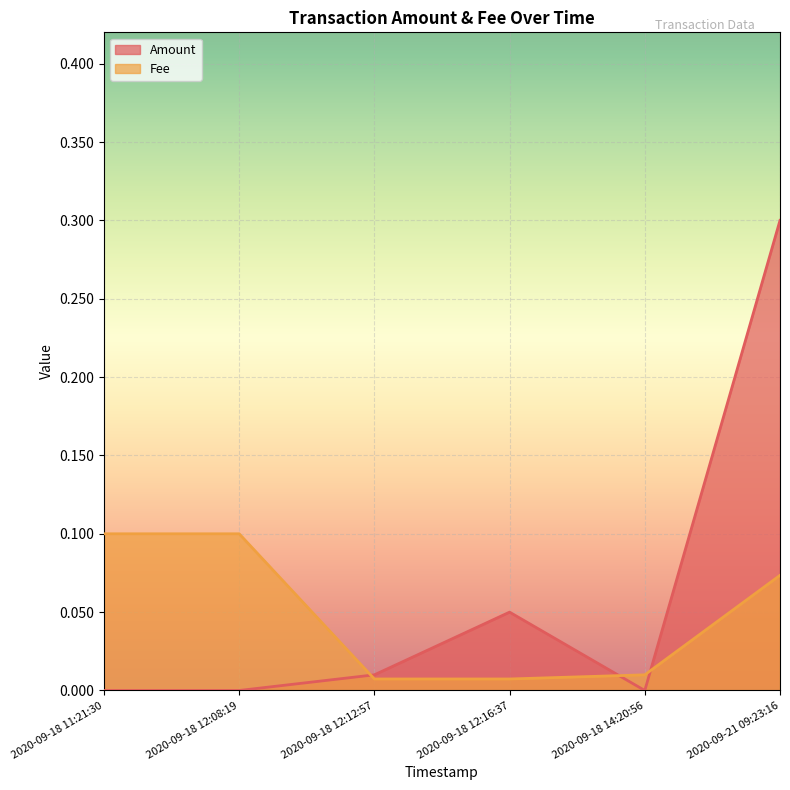

What is the approximate value of Amount at 2020-09-21 09:23:16?

0.3